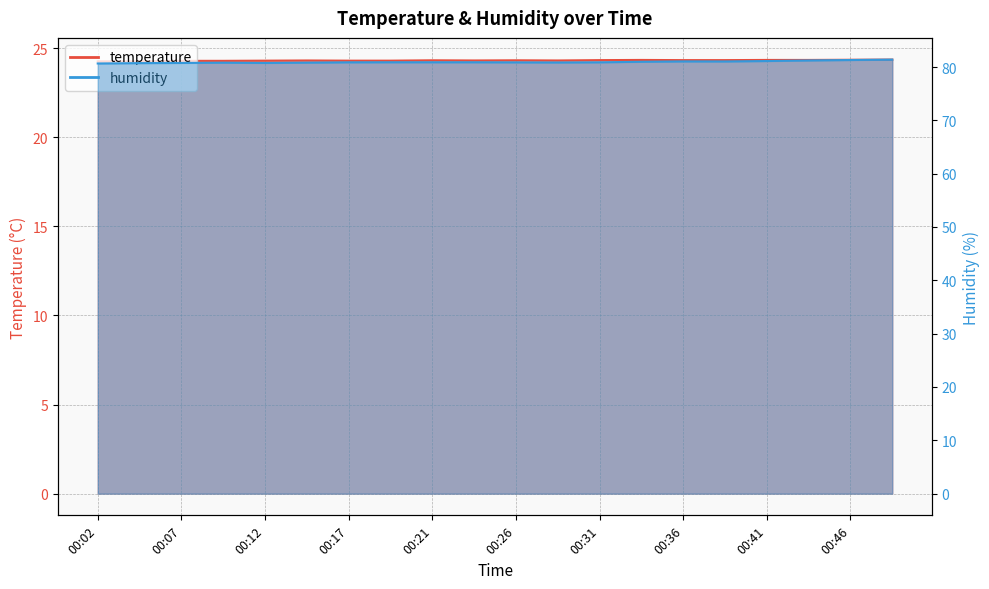

True or false: humidity and temperature cross at least once.

False